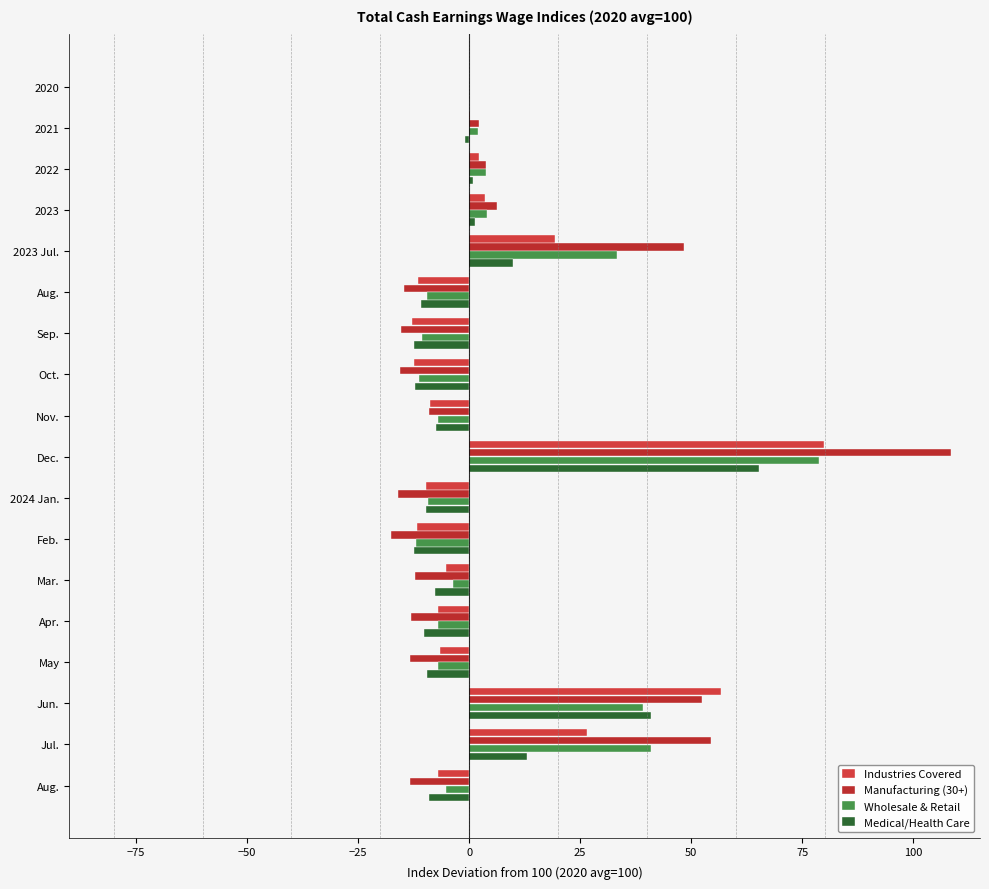

How many series are shown in this chart?

4